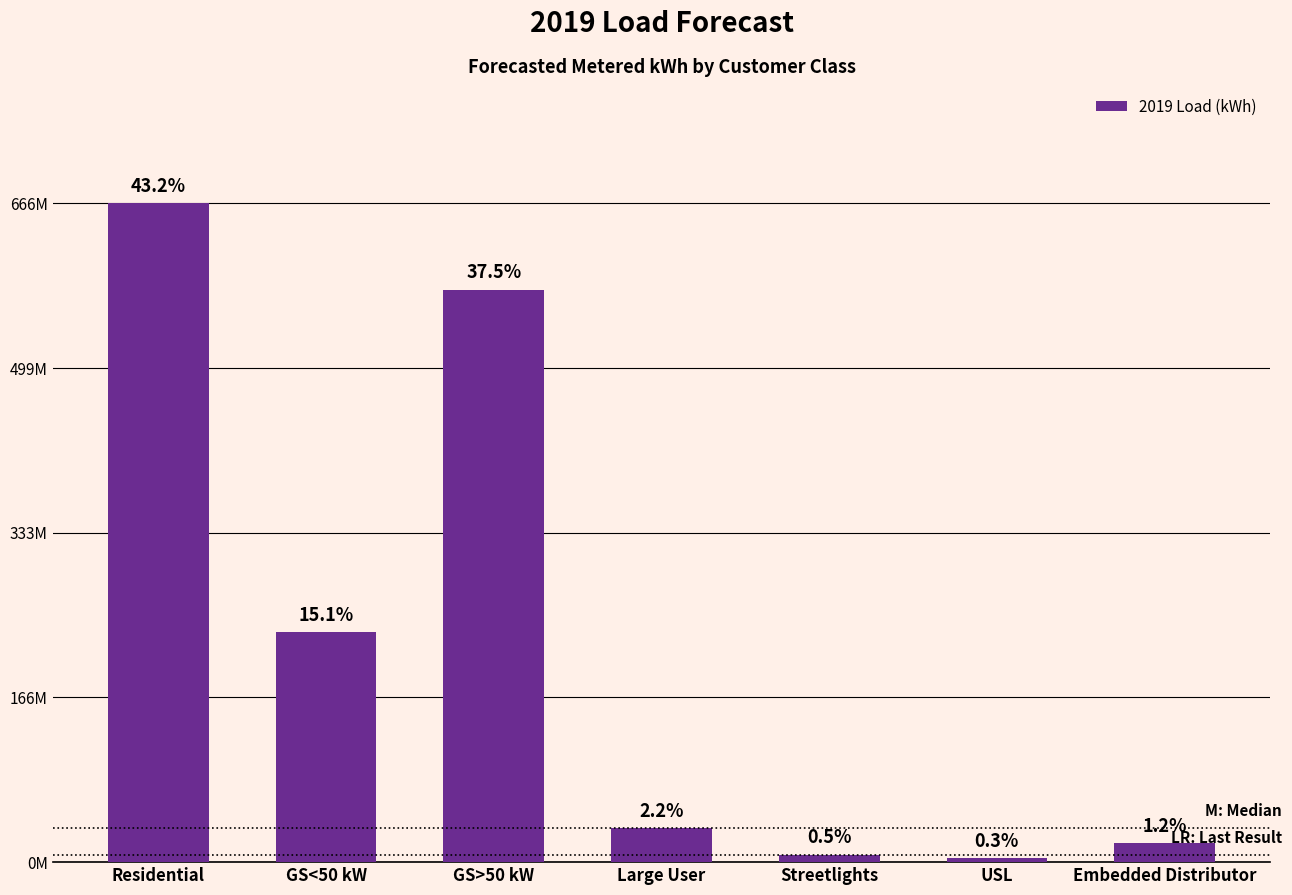

List the labels in order of value, largest first.

Residential, GS>50 kW, GS<50 kW, Large User, Embedded Distributor, Streetlights, USL